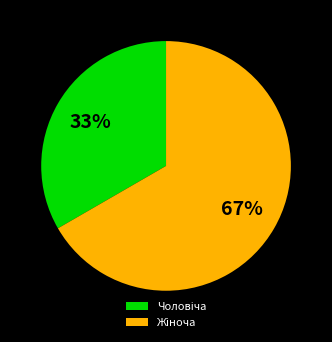

To the nearest percent, what is the average slice percentage?

50%